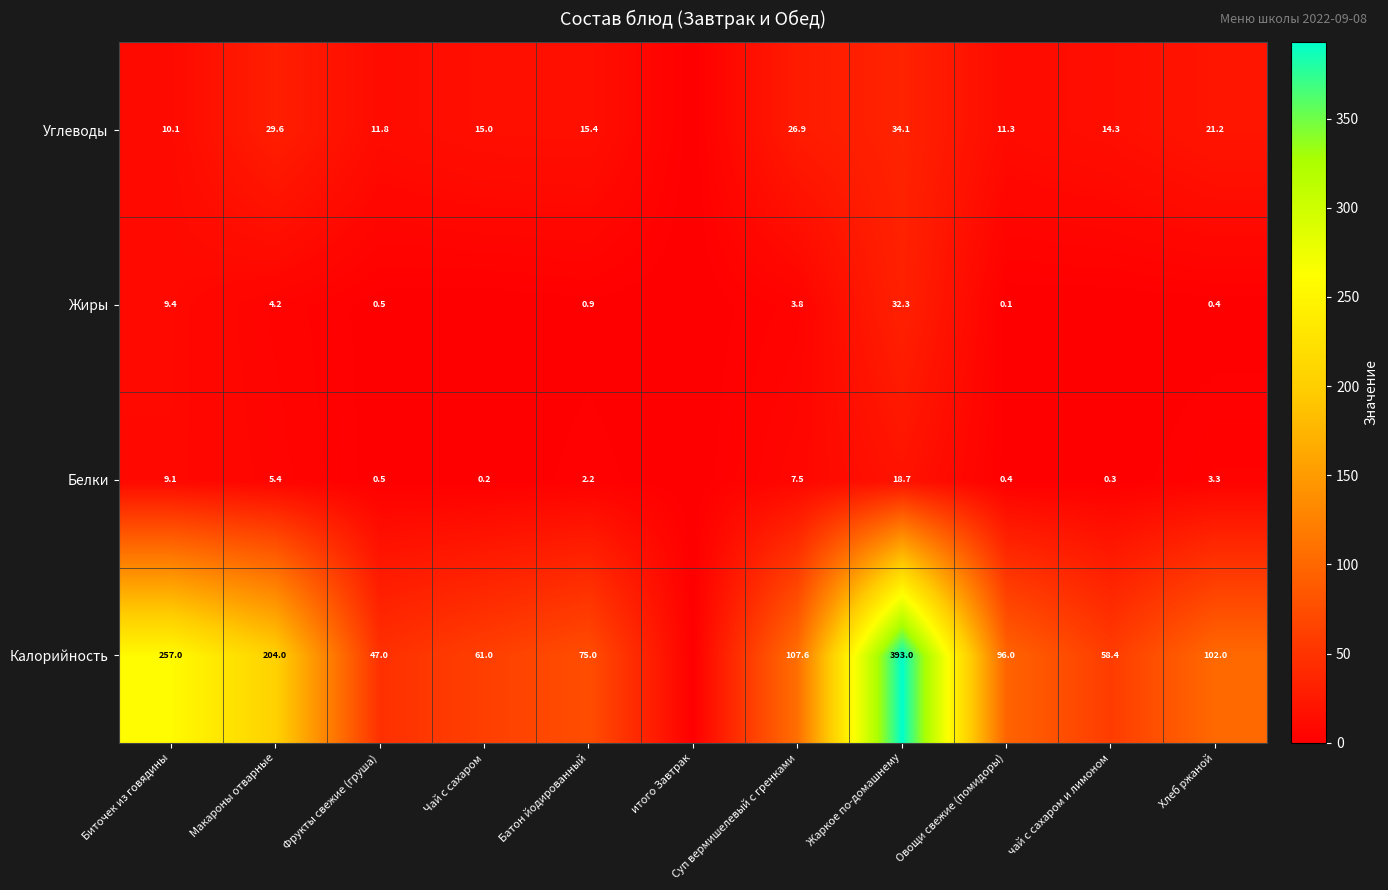

The value of Углеводы at чай с сахаром и лимоном is 14.3. True or false?

True